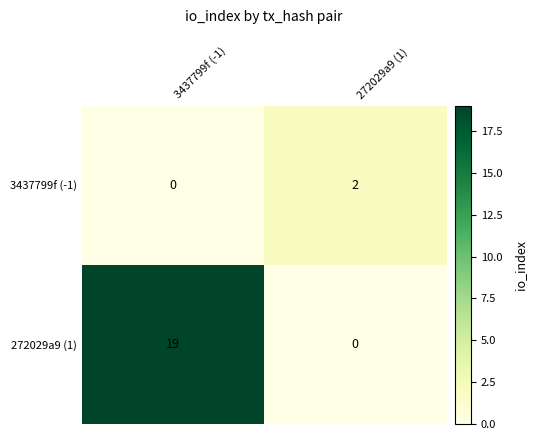

What is the sum of the 272029a9 (1) values at 272029a9 (1) and 3437799f (-1)?

19